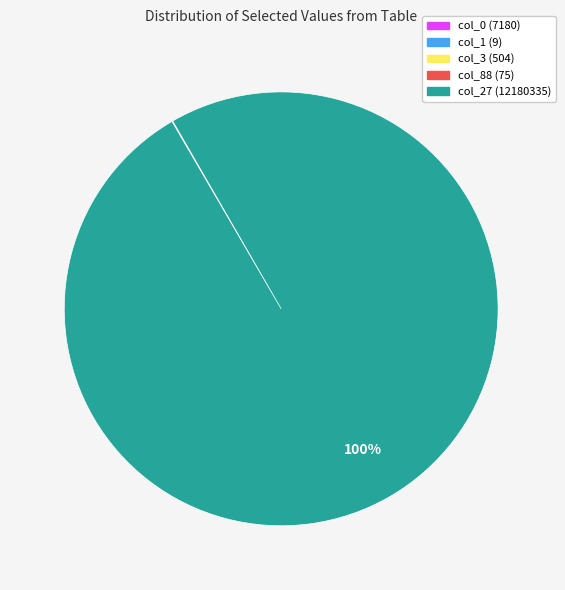

What is the largest slice in the pie chart?

col_27 (12180335)